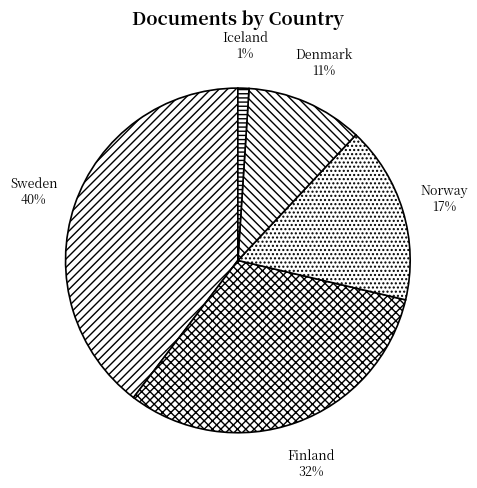

What percentage is the Sweden slice, to the nearest percent?

40%